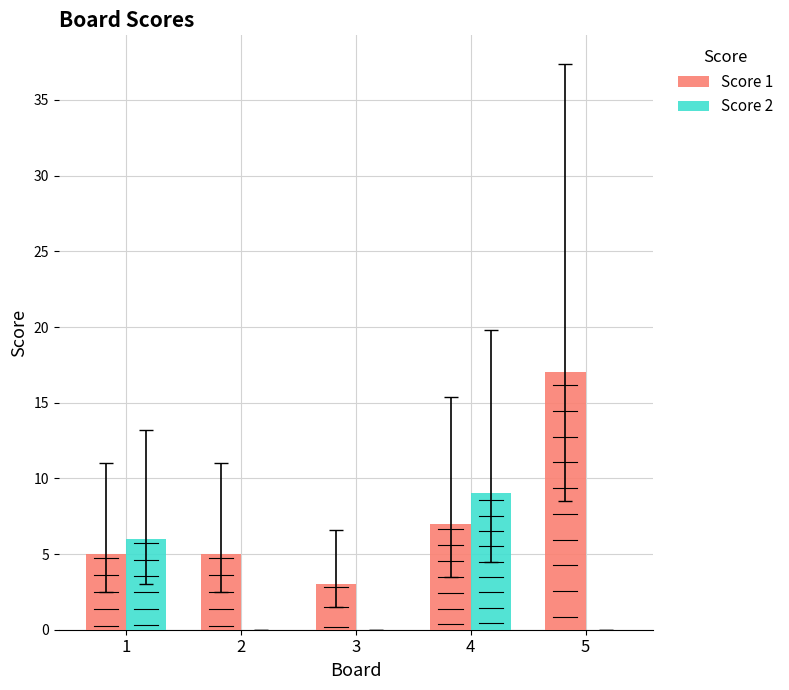

Reading left to right, transcribe all the data shown in this chart.

Score 1: 1=5	2=5	3=3	4=7	5=17
Score 2: 1=6	2=0	3=0	4=9	5=0